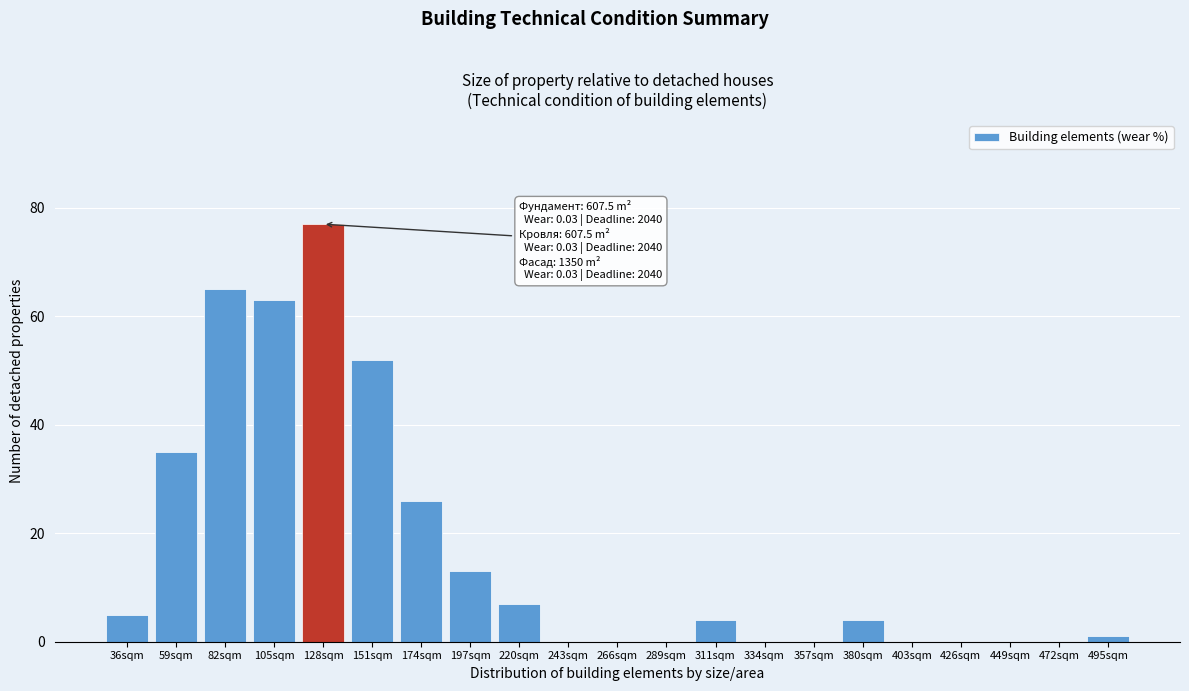

Reading right to left, extract all data points from this chart.

495sqm=1	472sqm=0	449sqm=0	426sqm=0	403sqm=0	380sqm=4	357sqm=0	334sqm=0	311sqm=4	289sqm=0	266sqm=0	243sqm=0	220sqm=7	197sqm=13	174sqm=26	151sqm=52	128sqm=77	105sqm=63	82sqm=65	59sqm=35	36sqm=5